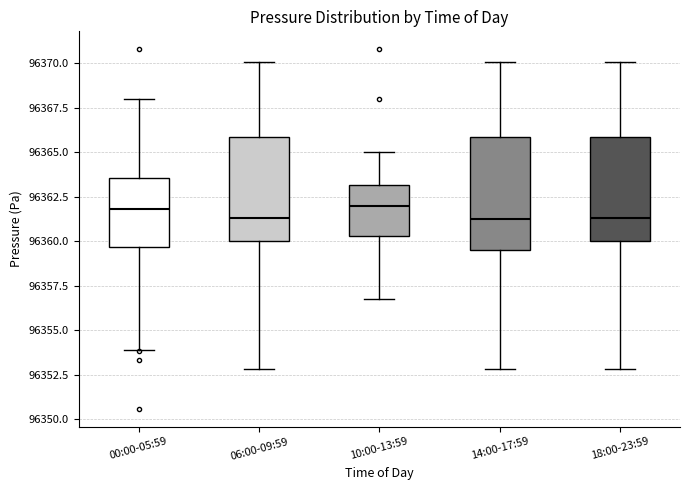

Reading left to right, transcribe this box plot: for each box, give where its median line is, the range the box spans, and where its two whiskers end, as read against the y-axis. The values are not printed on the chart, so give them approximately, as read against the axis.

00:00-05:59: median 96362.0, box 96359.5 to 96363.5, whiskers 96354.0 to 96368.0
06:00-09:59: median 96361.5, box 96360.0 to 96366.0, whiskers 96353.0 to 96370.0
10:00-13:59: median 96362.0, box 96360.5 to 96363.0, whiskers 96357.0 to 96365.0
14:00-17:59: median 96361.0, box 96359.5 to 96366.0, whiskers 96353.0 to 96370.0
18:00-23:59: median 96361.5, box 96360.0 to 96366.0, whiskers 96353.0 to 96370.0